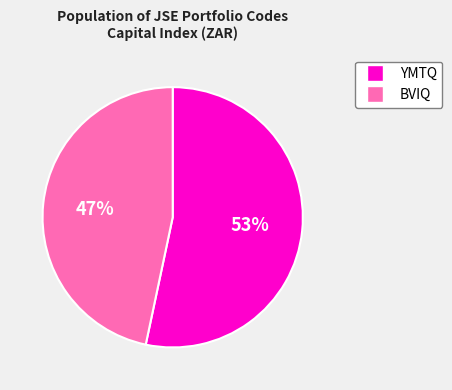

Is there any slice that represents more than half of the pie?

Yes